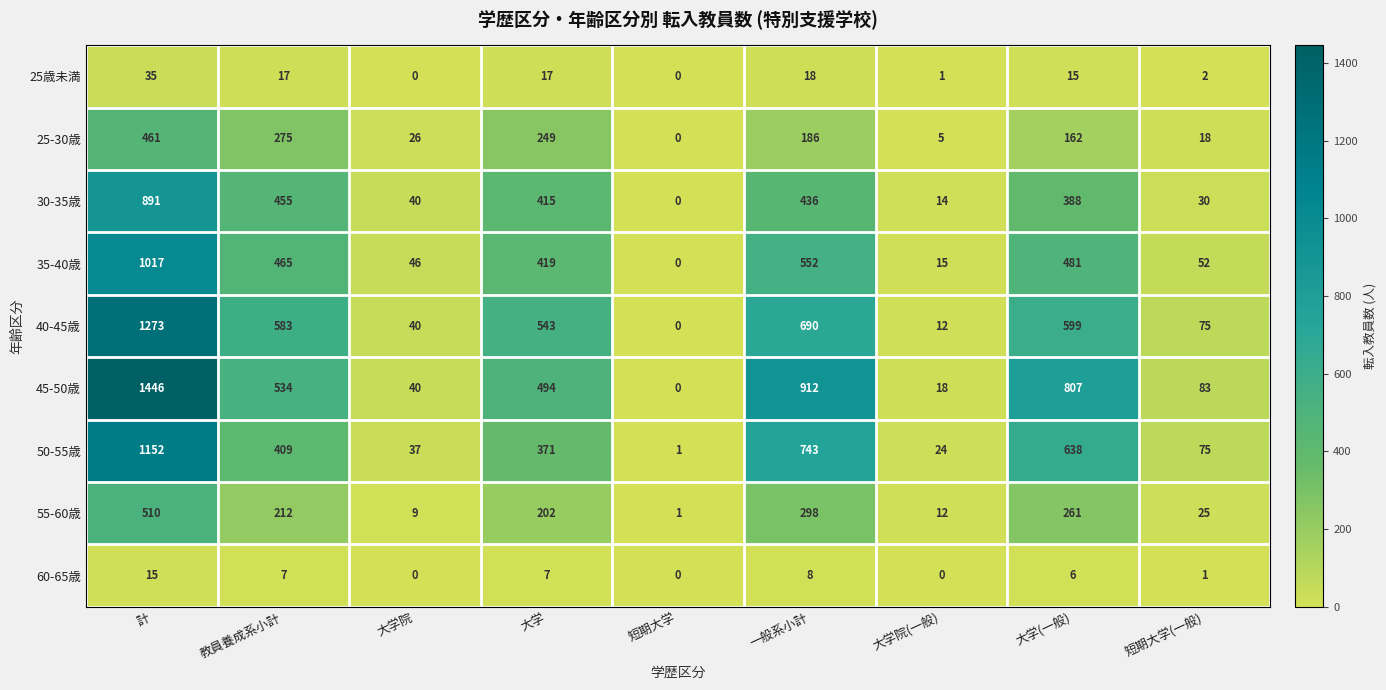

At how many categories does at least one series exceed 1142?

1